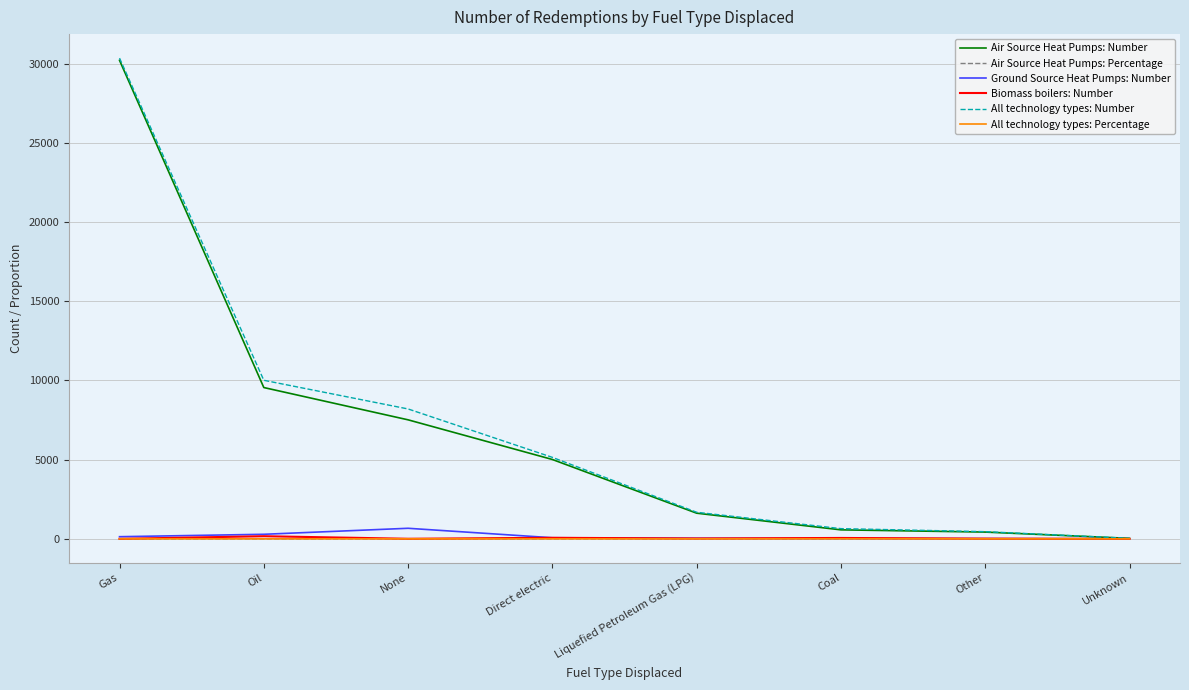

At which label does All technology types: Number first exceed 5142?

Gas